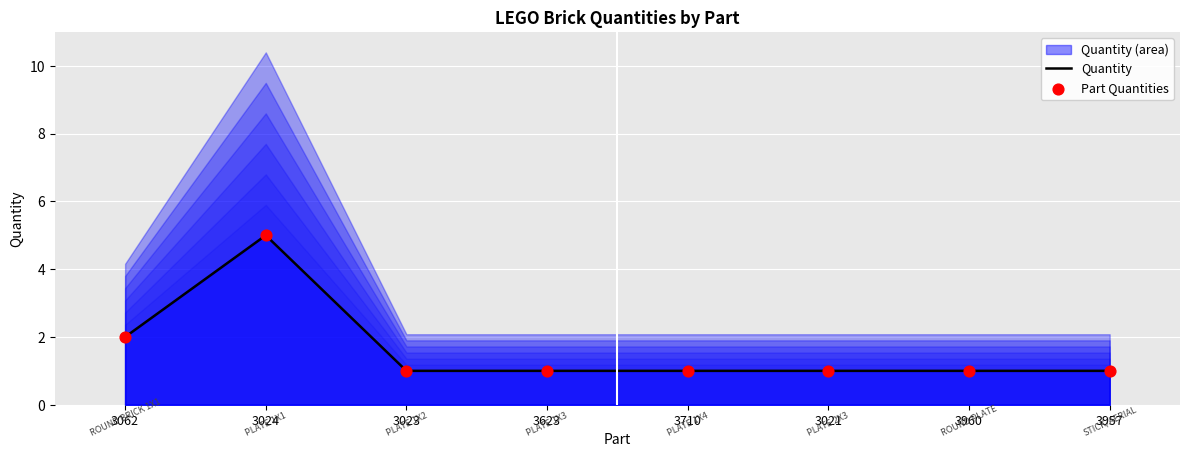

Which series has the largest Y range (max minus min)?

Quantity